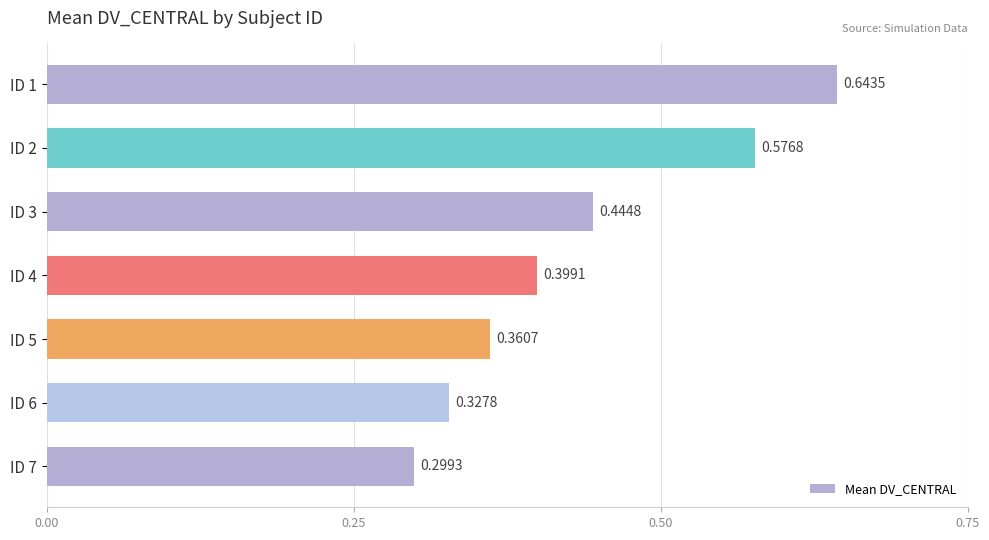

What is the sum of the values at ID 1 and ID 5?

1.0